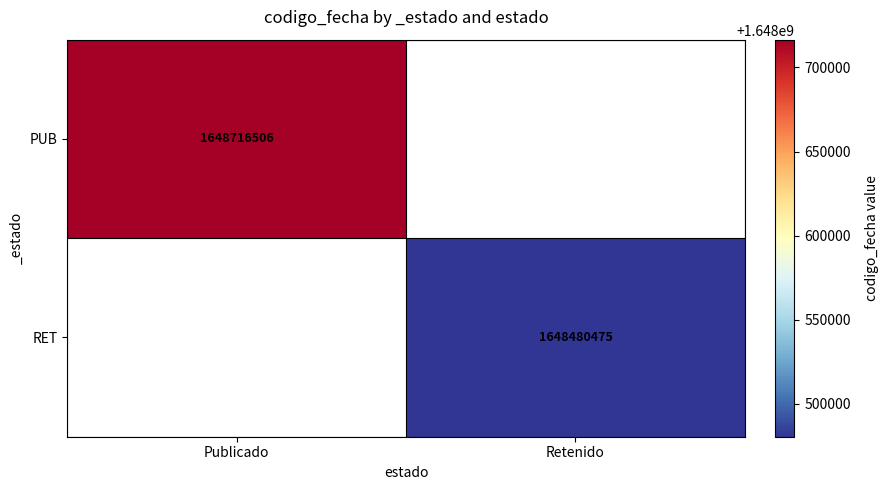

Is it true that RET equals 1648480475 at Retenido?

True